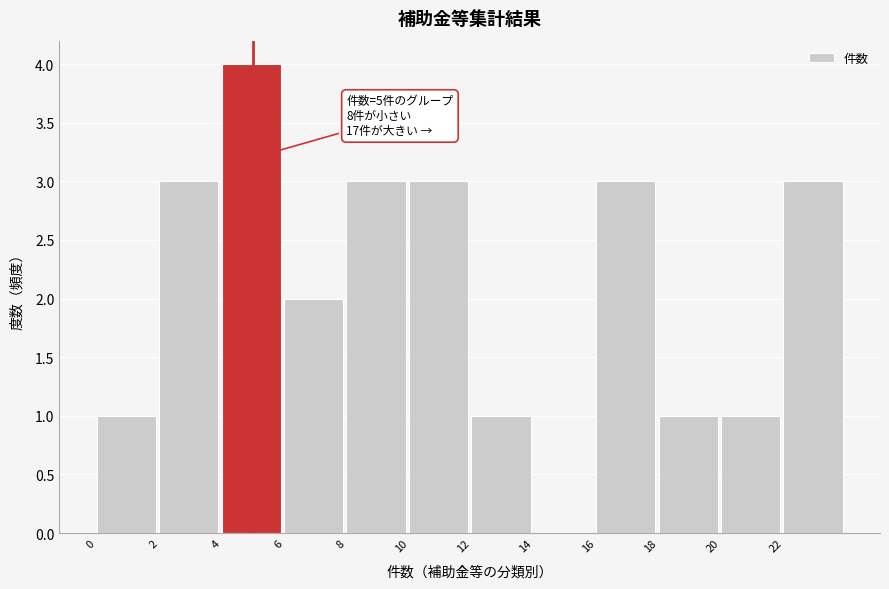

Over which range of the x-axis is the bar tallest?

4 to 6